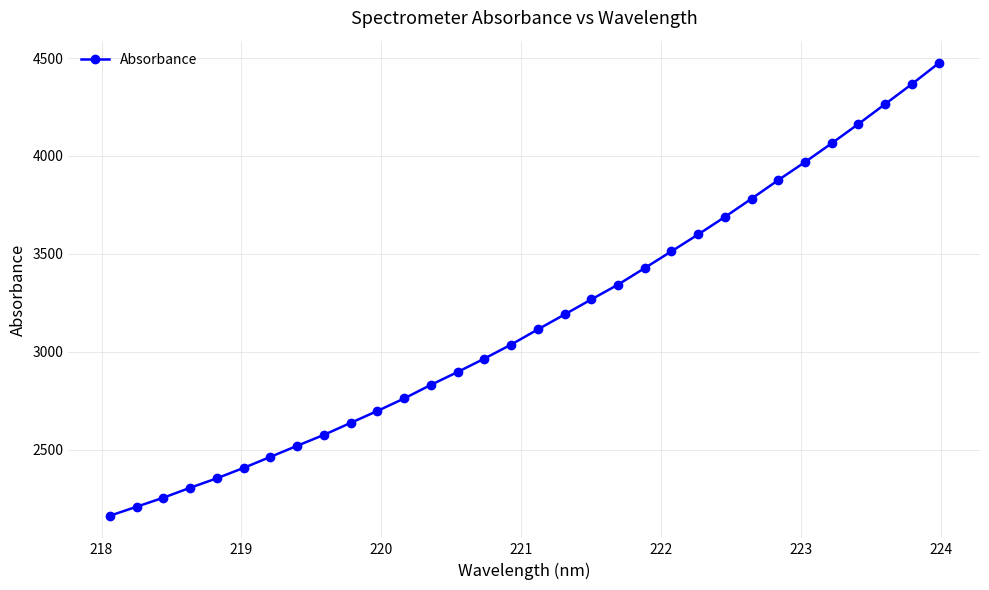

How many lines are shown in the chart?

1